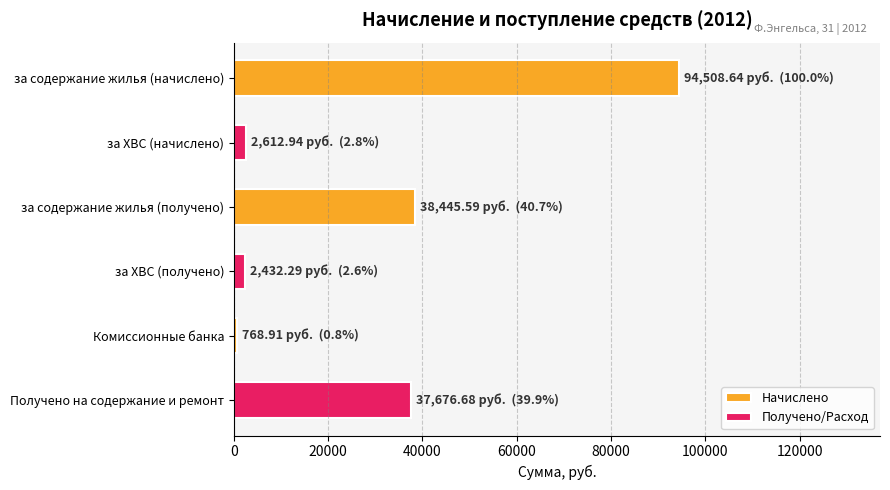

Is the value of Начислено at за содержание жилья (начислено) greater than the value of Получено/Расход at за содержание жилья (получено)?

Yes